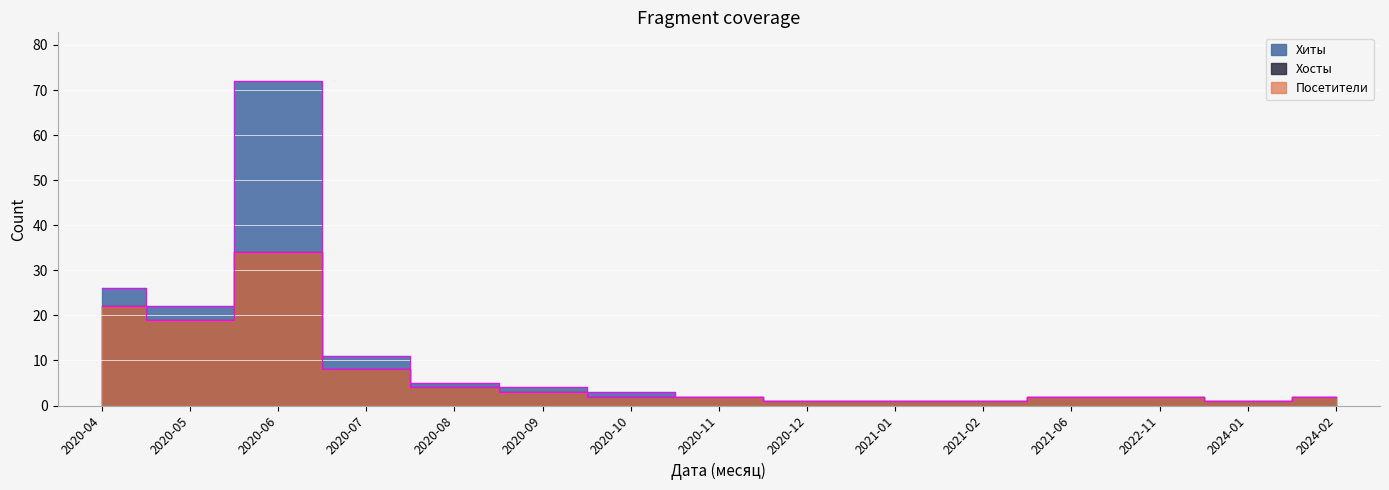

How many lines are shown in the chart?

3